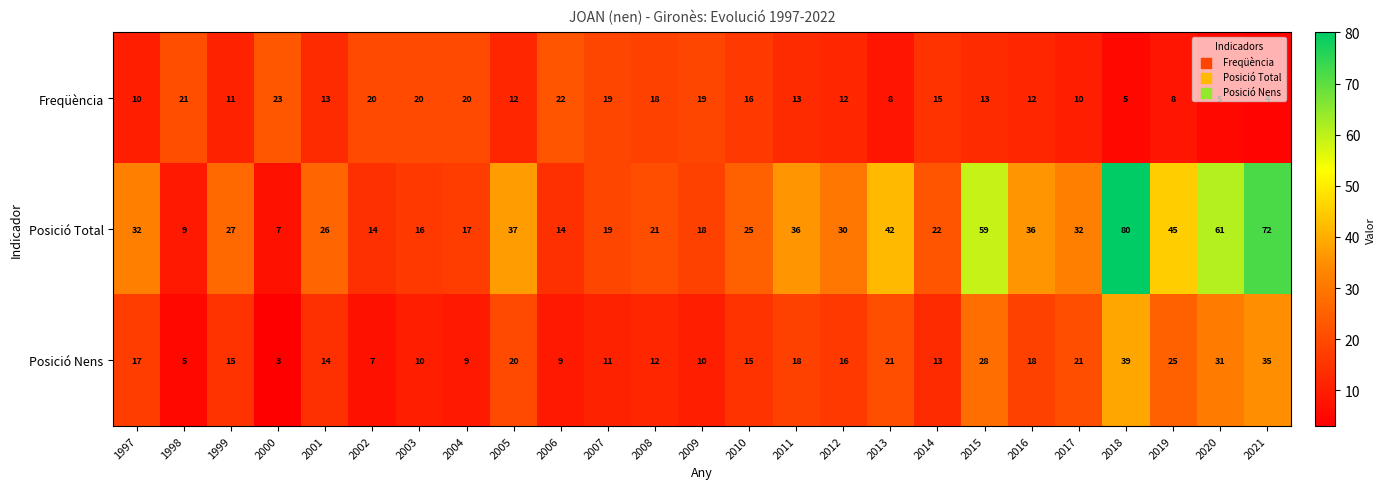

List the series in order of their peak value, lowest first.

Freqüència, Posició Nens, Posició Total